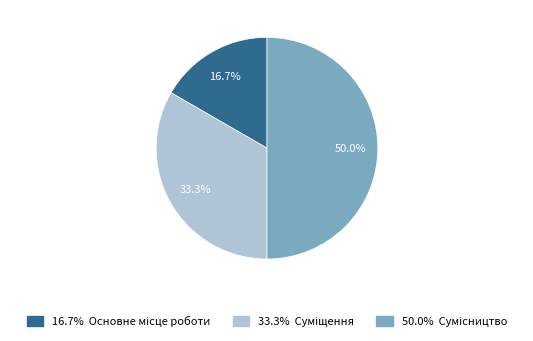

Rank the categories by value from highest to lowest.

Сумісництво, Суміщення, Основне місце роботи